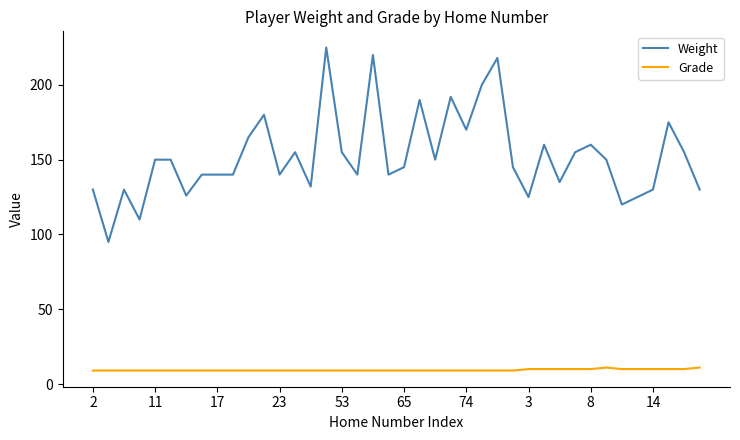

Which series has the largest range (max minus min)?

Weight